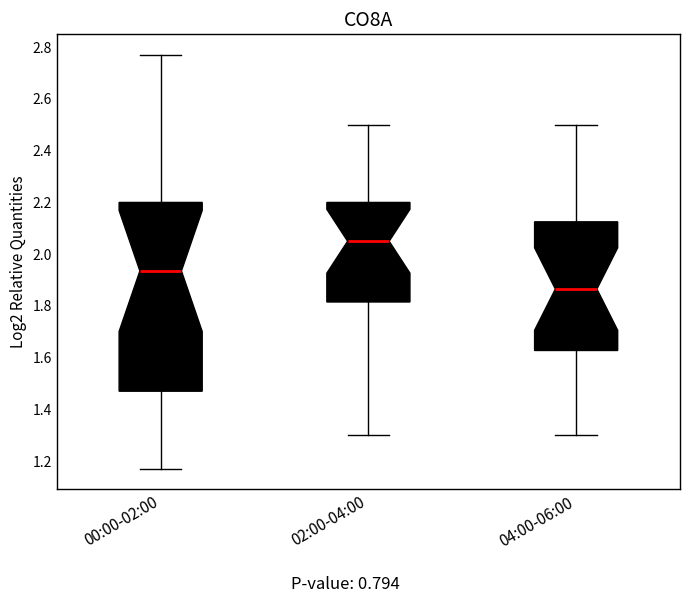

Reading left to right, transcribe this box plot: for each box, give where its median line is, the range the box spans, and where its two whiskers end, as read against the y-axis. The values are not printed on the chart, so give them approximately, as read against the axis.

00:00-02:00: median 1.94, box 1.48 to 2.20, whiskers 1.18 to 2.78
02:00-04:00: median 2.06, box 1.82 to 2.20, whiskers 1.30 to 2.50
04:00-06:00: median 1.86, box 1.62 to 2.12, whiskers 1.30 to 2.50